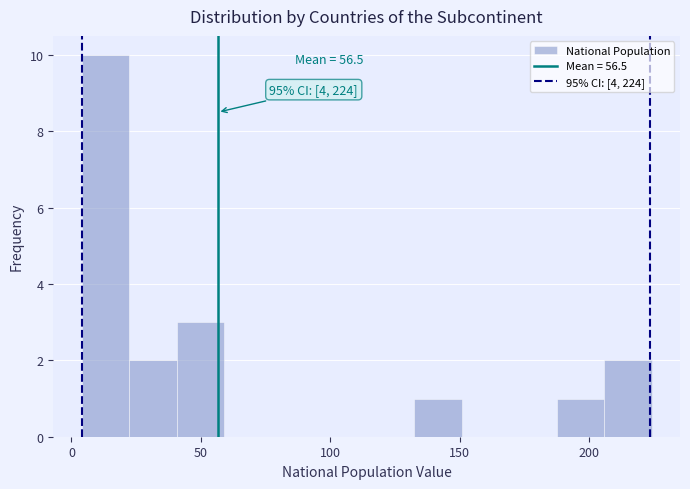

Read against the x-axis, roughly where is the centre of the tallest bar?

15